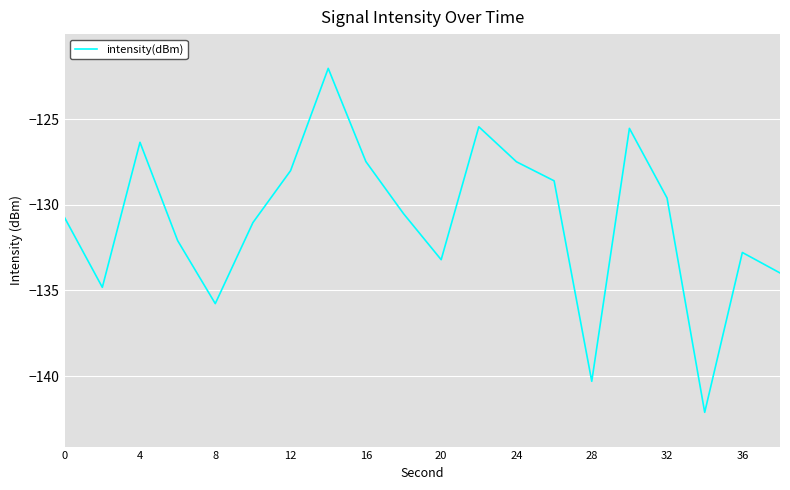

What is the difference between the maximum and minimum values?

20.1